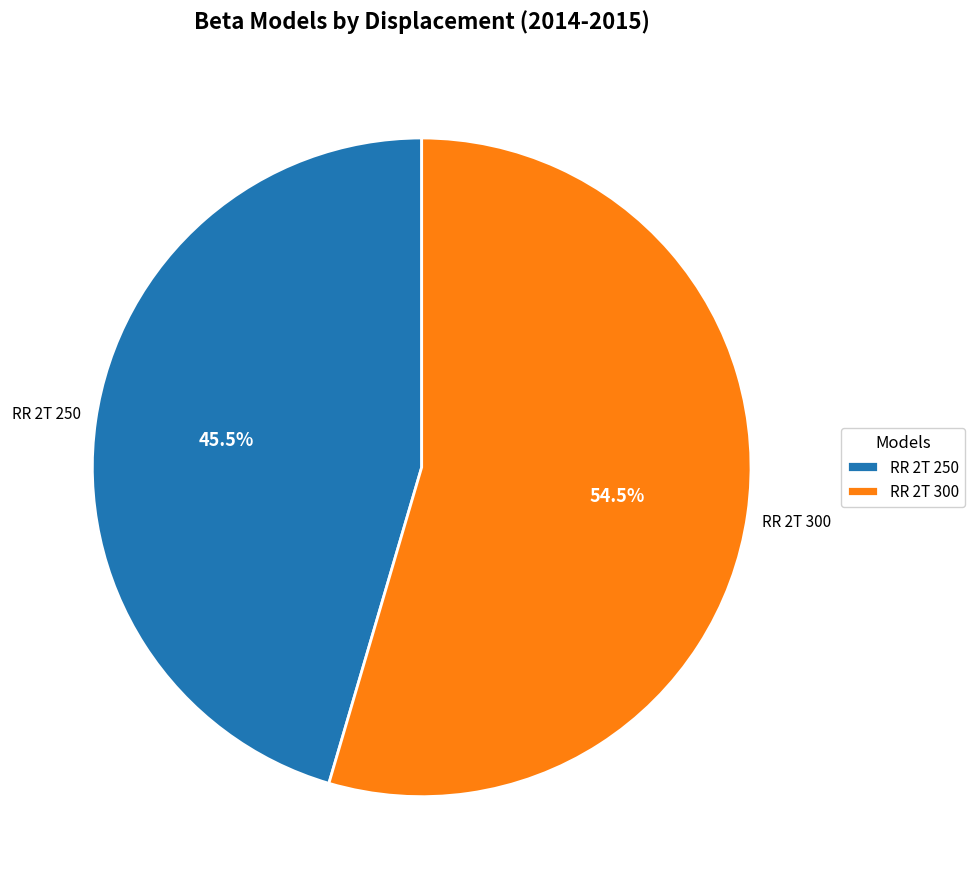

Rank the categories by value from lowest to highest.

RR 2T 250, RR 2T 300